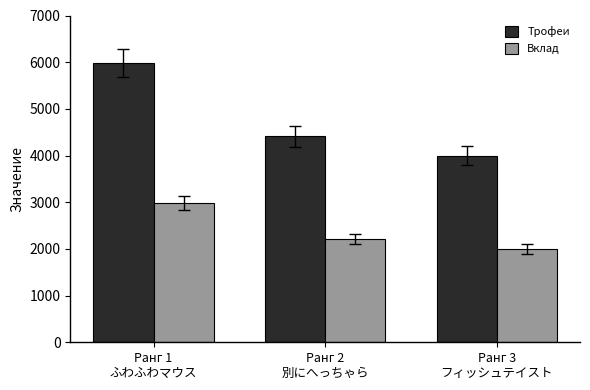

How many bars are there in total?

6